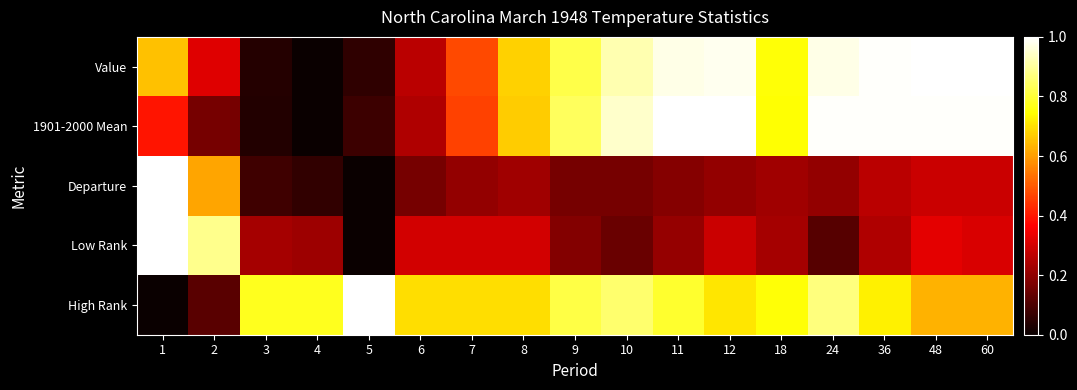

At which category does the chart reach its minimum across all series?

4